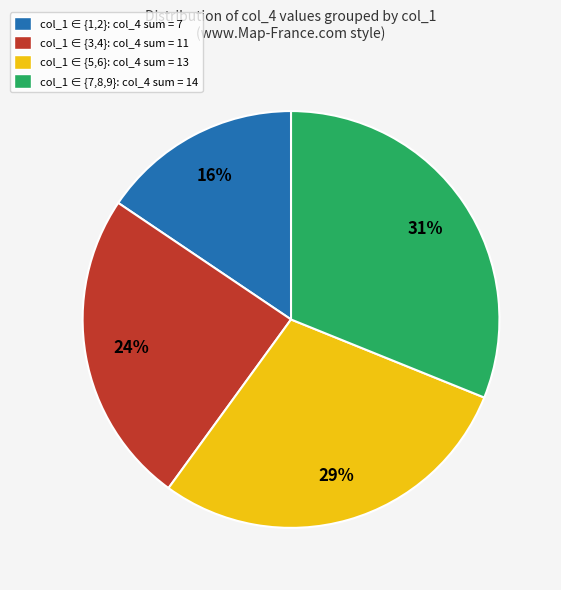

Which has a higher value, col_1 ∈ {5,6}: col_4 sum = 13 or col_1 ∈ {7,8,9}: col_4 sum = 14?

col_1 ∈ {7,8,9}: col_4 sum = 14